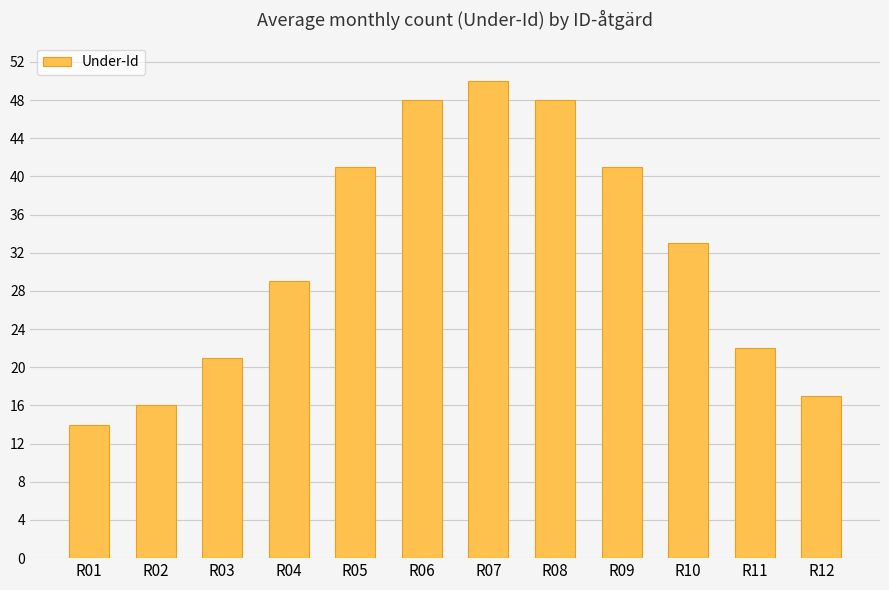

True or false: the data shows 14 at R01.

True